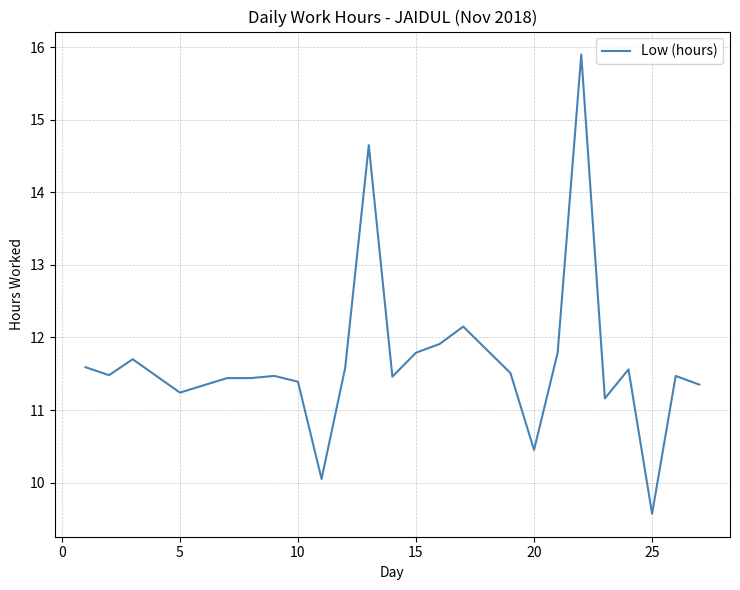

What is the greatest value displayed?

15.9